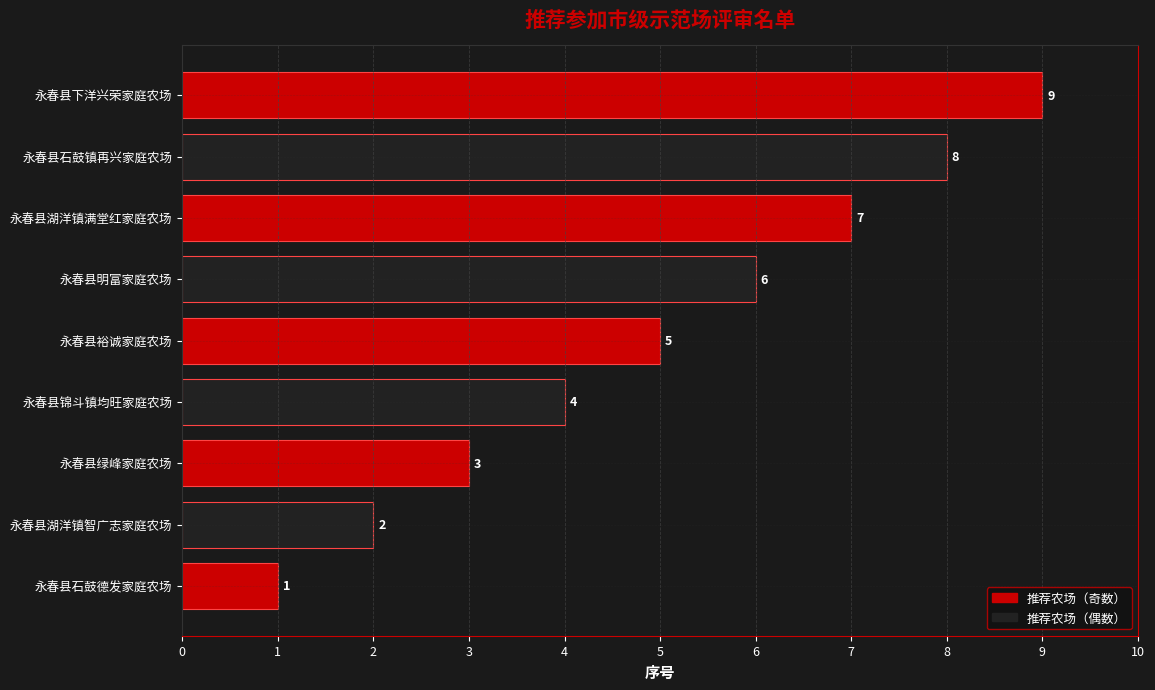

Where is the data nearest to the value 5?

永春县裕诚家庭农场